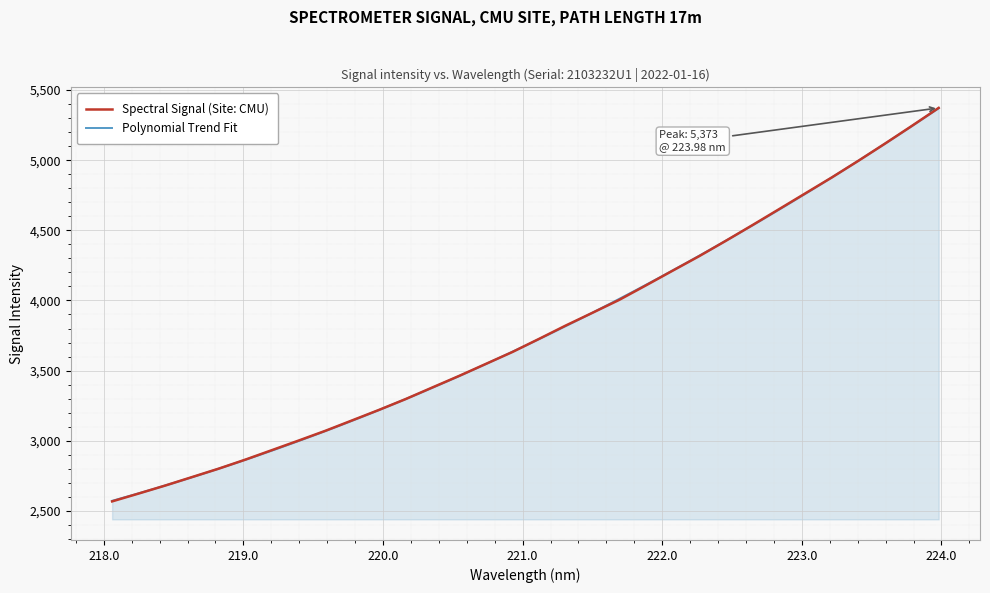

How many values exceed 3725?

16